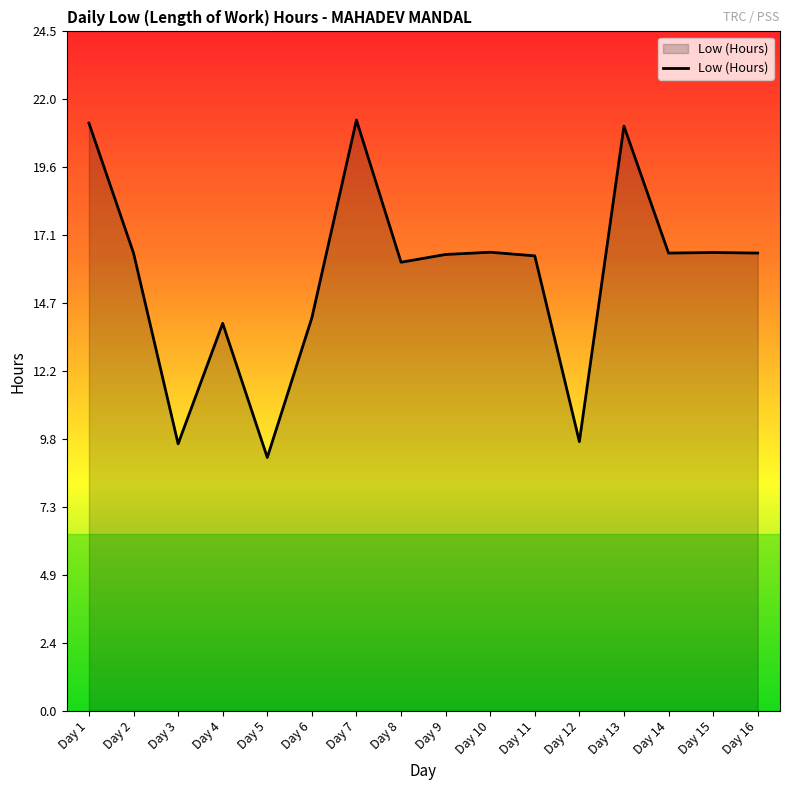

What is the approximate value at Day 6?

14.2